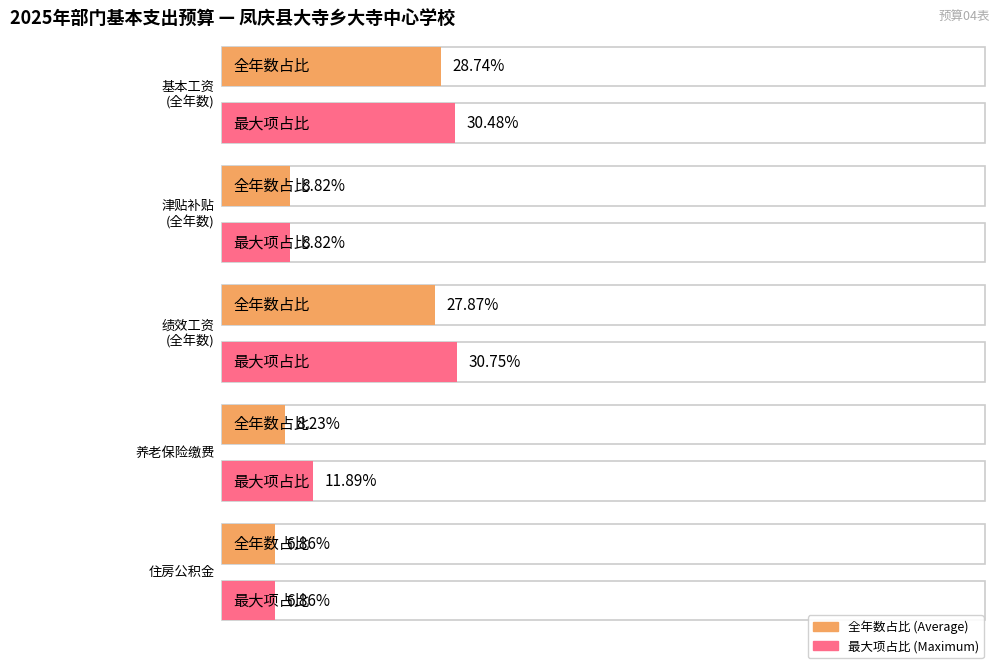

The 津贴补贴 series shows 599743.0 at 0. True or false?

False